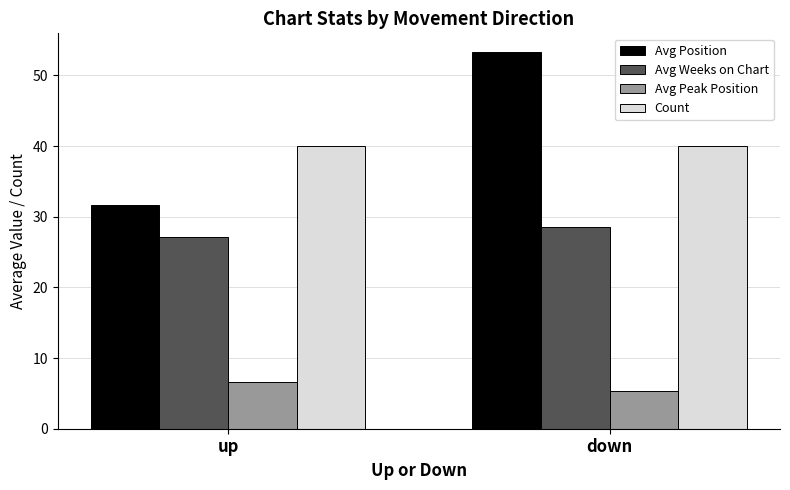

True or false: Avg Position has a value of 54.6 at up.

False